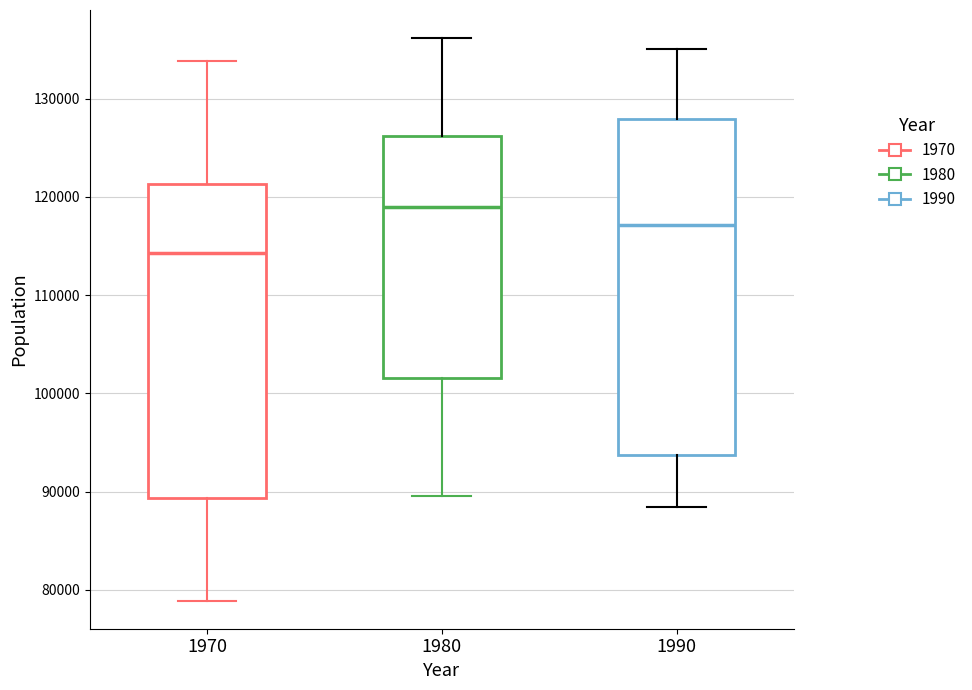

Reading left to right, transcribe this box plot: for each box, give where its median line is, the range the box spans, and where its two whiskers end, as read against the y-axis. The values are not printed on the chart, so give them approximately, as read against the axis.

1970: median 114000, box 89000 to 121000, whiskers 79000 to 134000
1980: median 119000, box 102000 to 126000, whiskers 90000 to 136000
1990: median 117000, box 94000 to 128000, whiskers 88000 to 135000